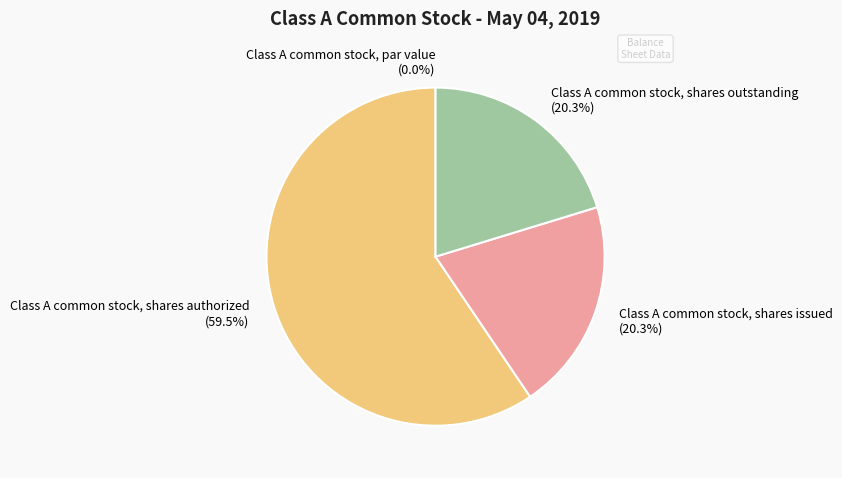

Combined, do Class A common stock, shares authorized (59.5%) and Class A common stock, shares issued (20.3%) account for over 50%?

Yes